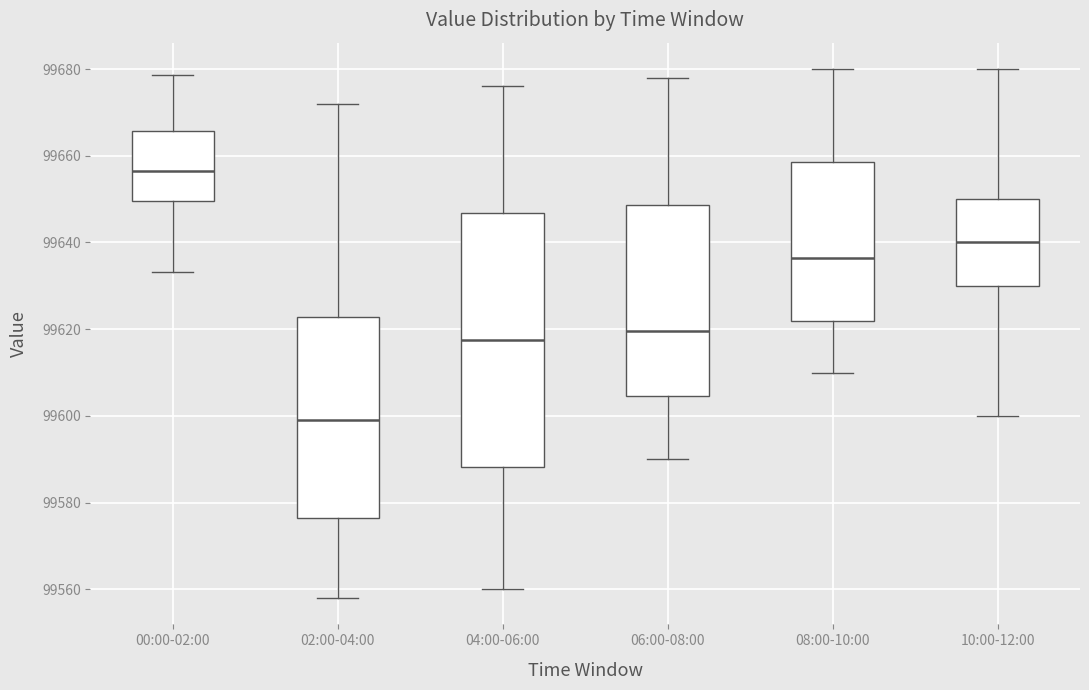

Which box has the lowest median line?

02:00-04:00